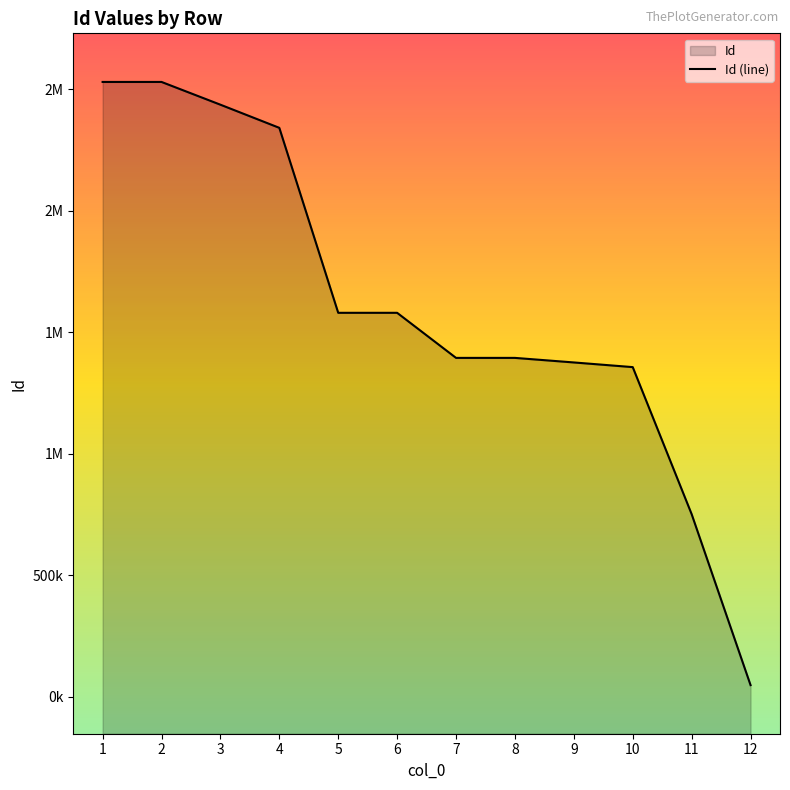

Approximately how many times larger is the value at 4 compared to 8?

1.7